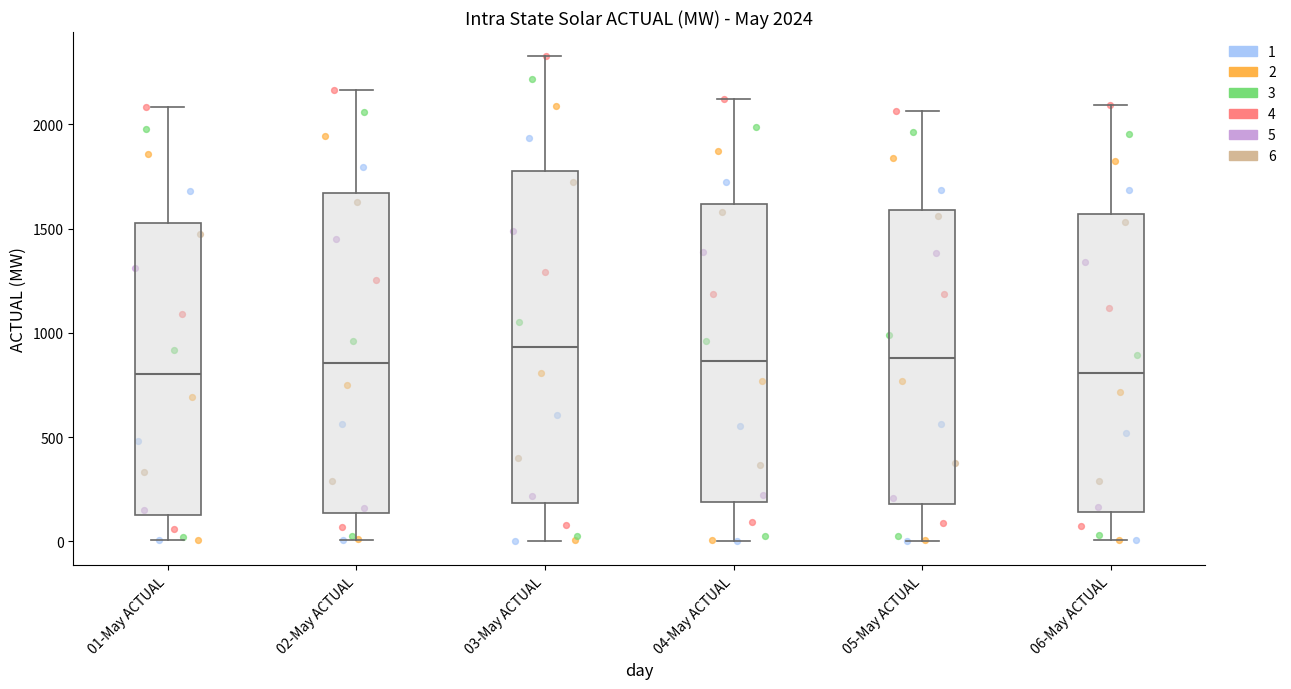

Comparing the boxes themselves (not the whiskers), which one is the tallest?

03-May ACTUAL